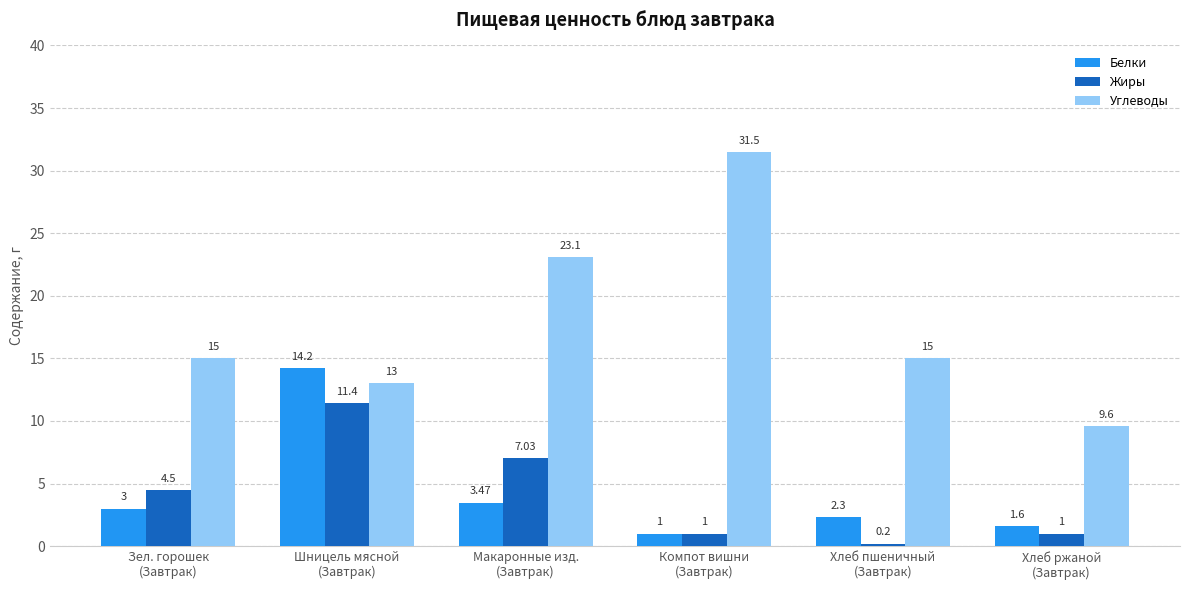

How many bars are there in each group?

3